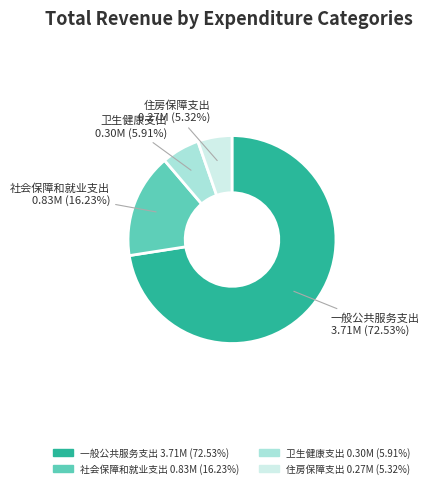

How many segments does this pie chart have?

4